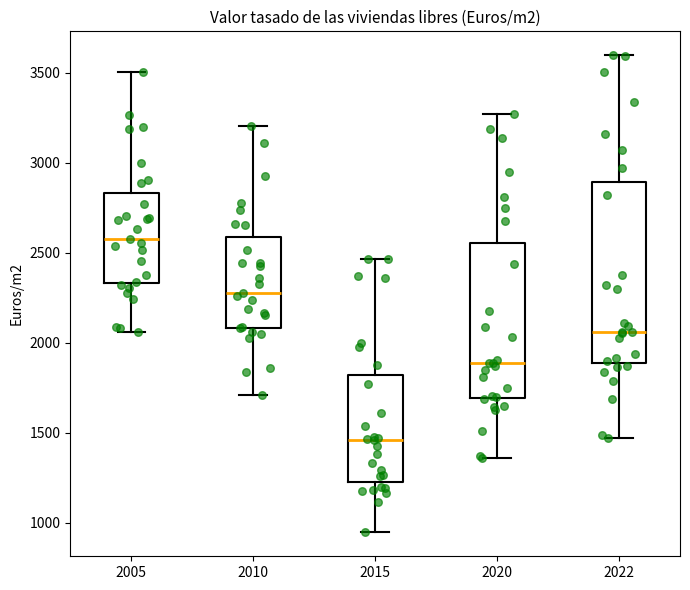

Reading left to right, read every box against the y-axis: the position of its median line, the range the box covers, and the ends of its whiskers. The values are not printed on the chart, so give them approximately, as read against the axis.

2005: median 2600, box 2350 to 2850, whiskers 2050 to 3500
2010: median 2300, box 2100 to 2600, whiskers 1700 to 3200
2015: median 1450, box 1250 to 1800, whiskers 950 to 2450
2020: median 1900, box 1700 to 2550, whiskers 1350 to 3250
2022: median 2050, box 1900 to 2900, whiskers 1450 to 3600